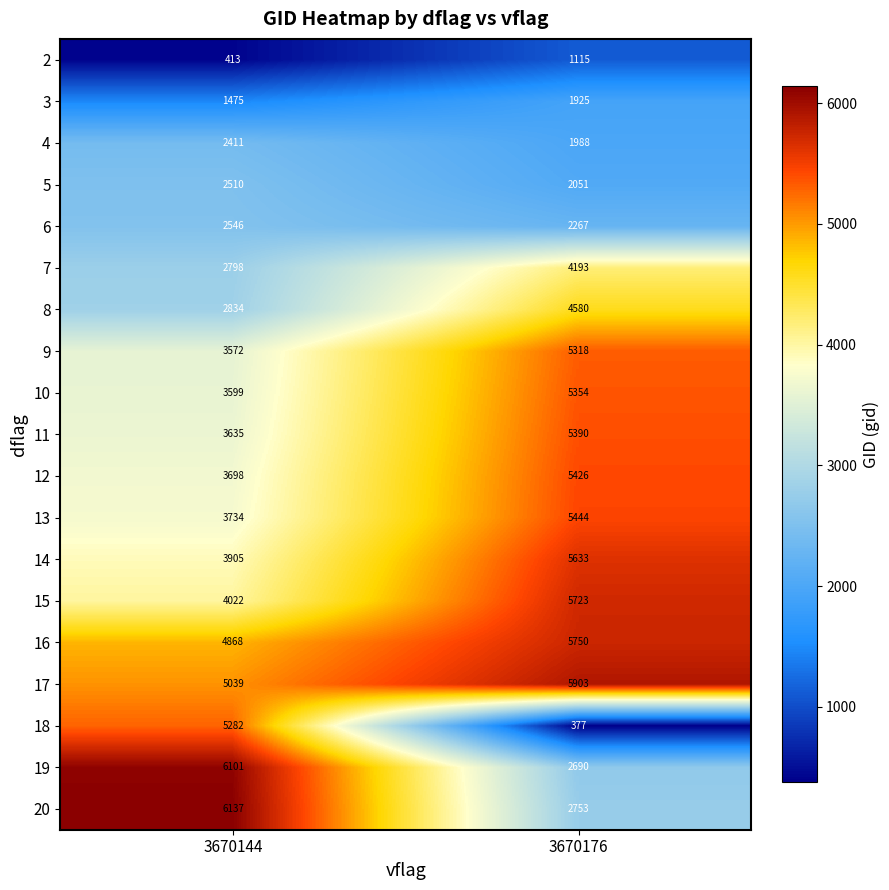

What is the sum of all 4 values?

4399